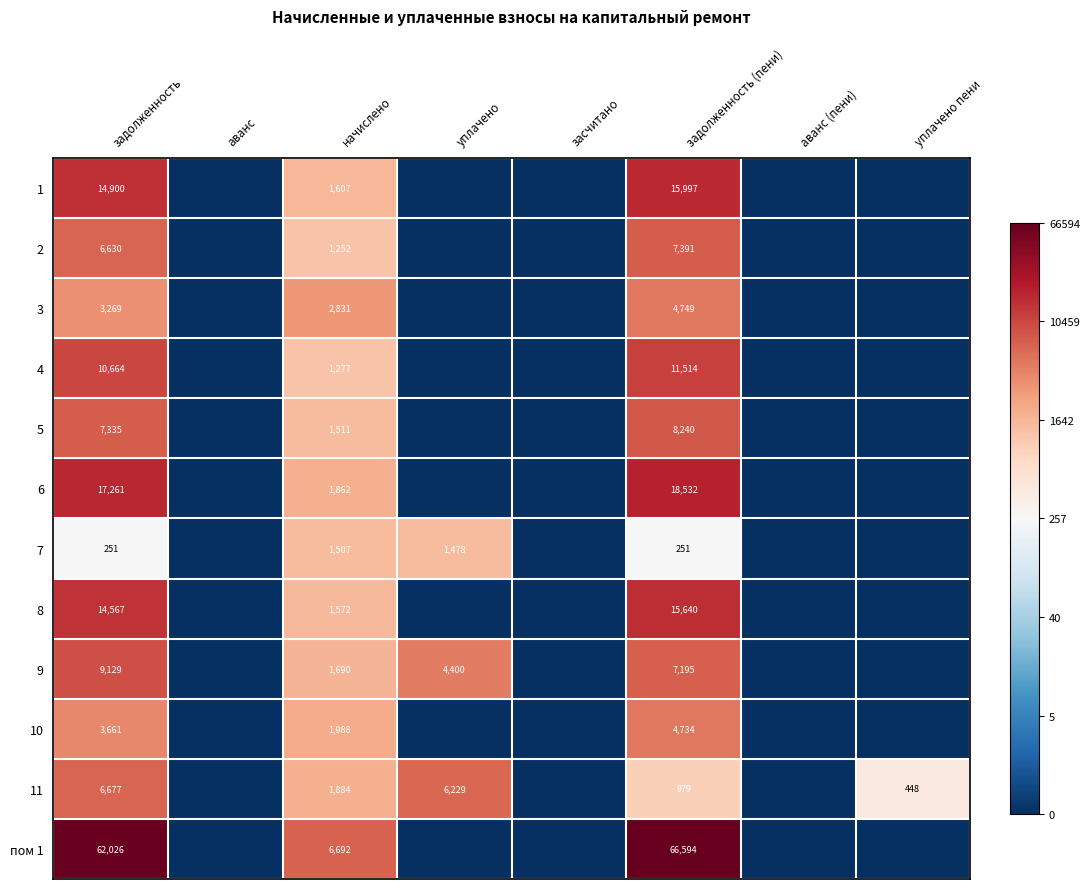

At how many categories does at least one series exceed 10?

2